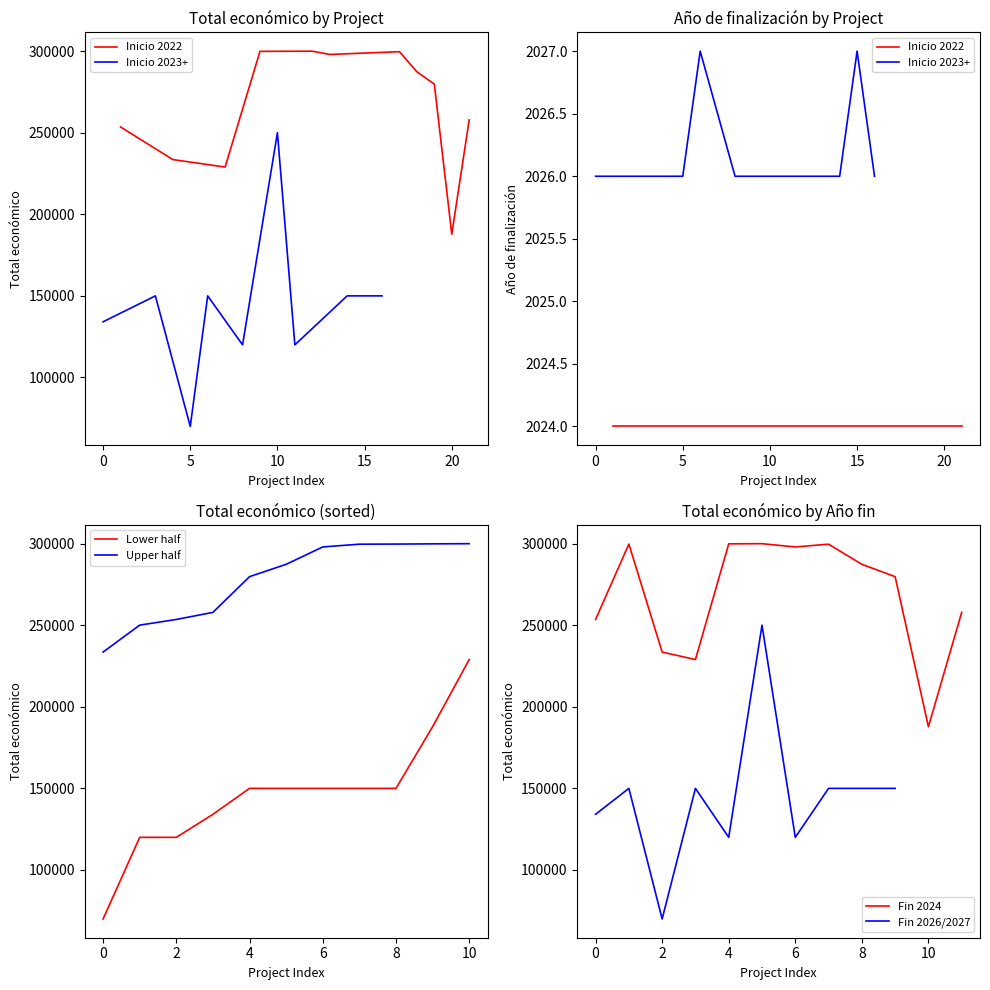

What is the minimum value for Lower half?

70000